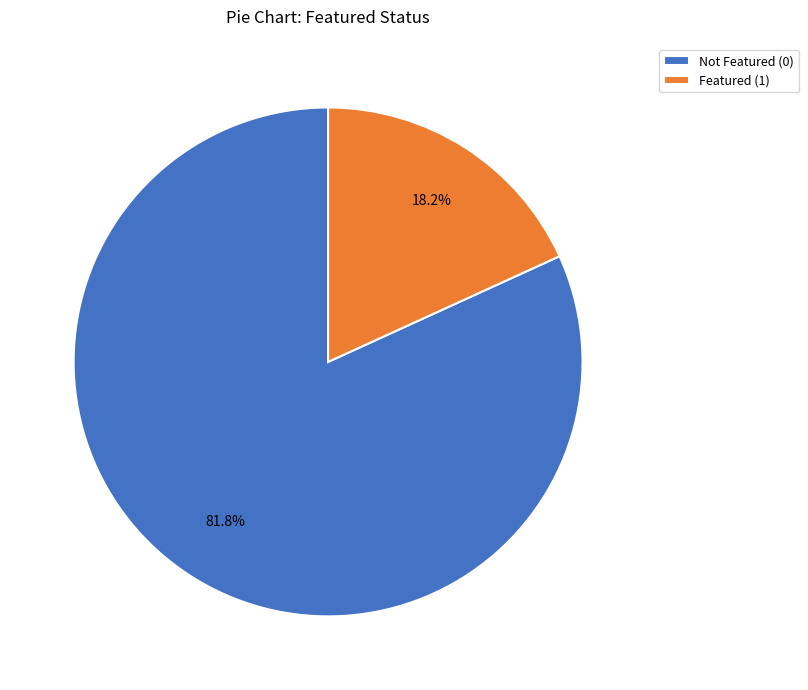

Which has a higher value, Not Featured (0) or Featured (1)?

Not Featured (0)